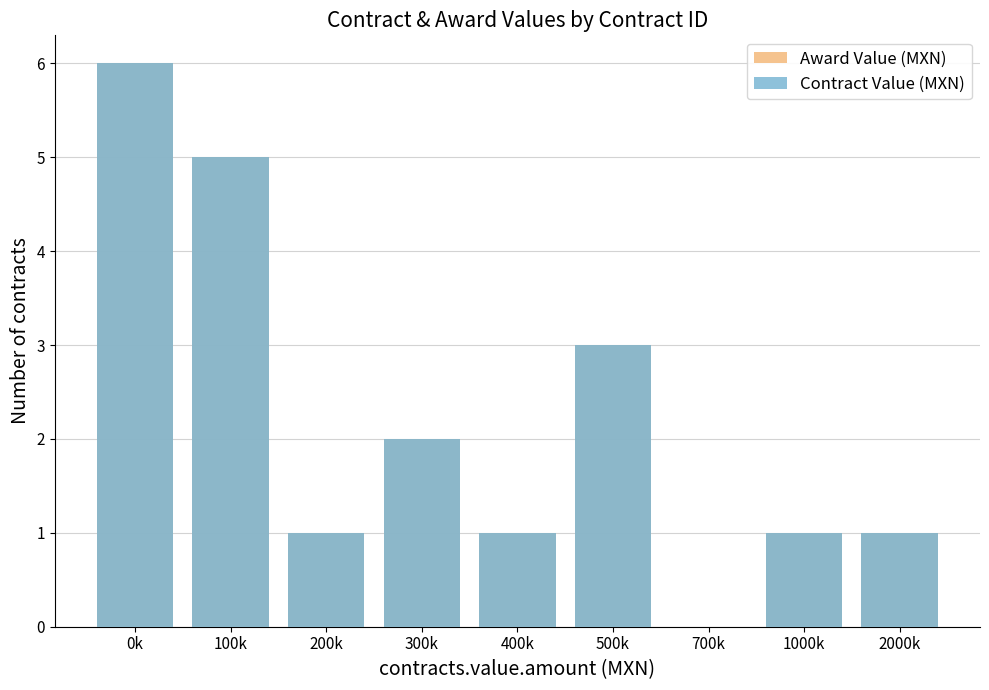

Reading left to right, list all the values displayed in this chart.

Award Value (MXN): 0k=6	100k=5	200k=1	300k=2	400k=1	500k=3	700k=0	1000k=1	2000k=1
Contract Value (MXN): 0k=6	100k=5	200k=1	300k=2	400k=1	500k=3	700k=0	1000k=1	2000k=1